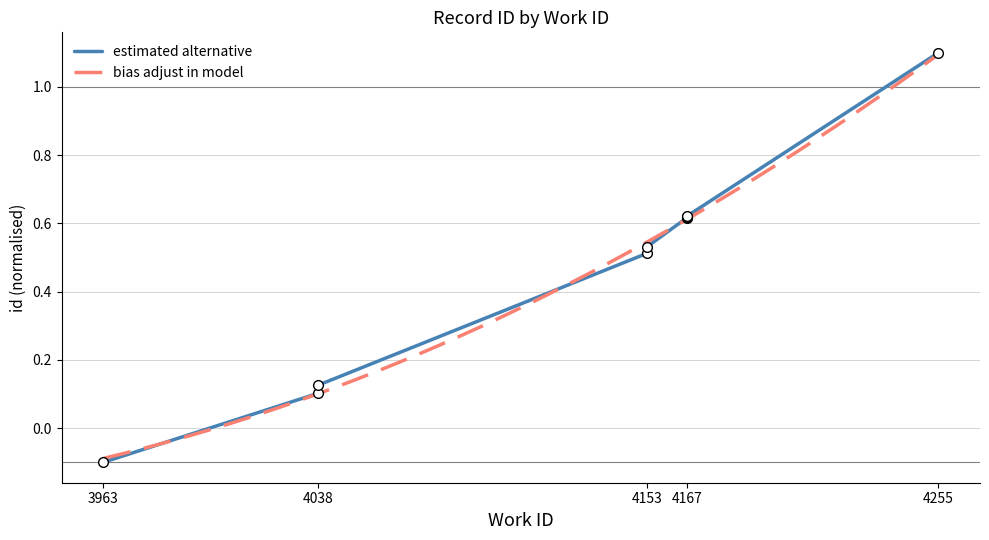

The chart shows a value of 0.5 at 4153. True or false?

True